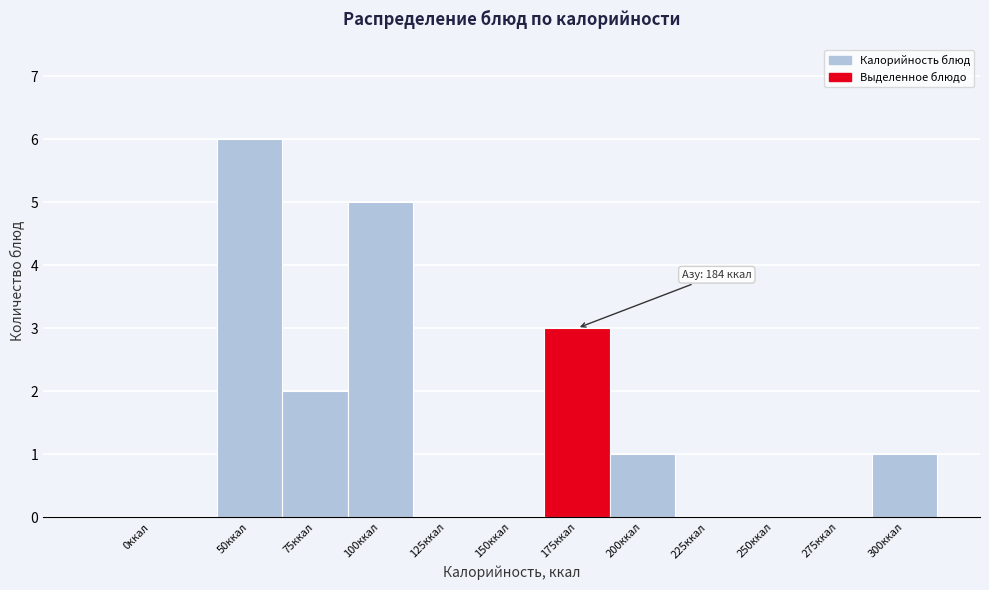

Reading left to right, transcribe all the data shown in this chart.

0ккал=0	50ккал=6	75ккал=2	100ккал=5	125ккал=0	150ккал=0	175ккал=3	200ккал=1	225ккал=0	250ккал=0	275ккал=0	300ккал=1